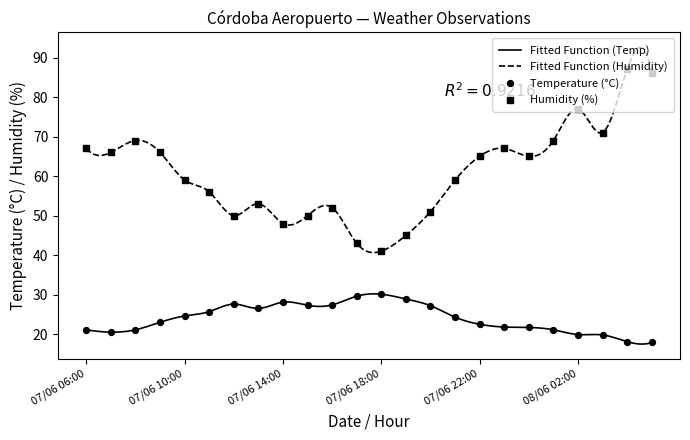

Which series has the largest range (max minus min)?

Fitted Function (Humidity)